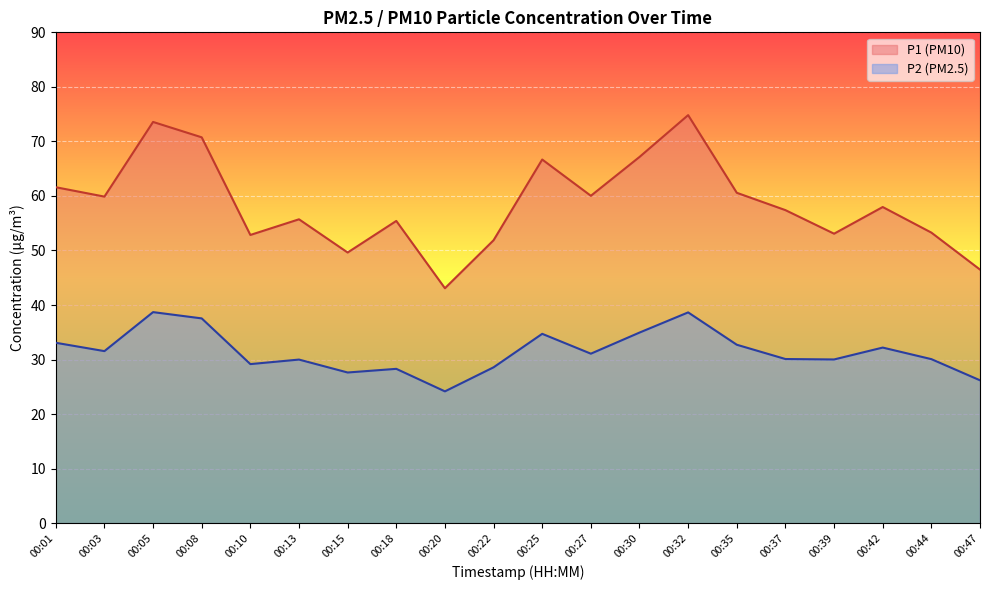

Rank the series by their average value, from highest to lowest.

P1 (PM10), P2 (PM2.5)